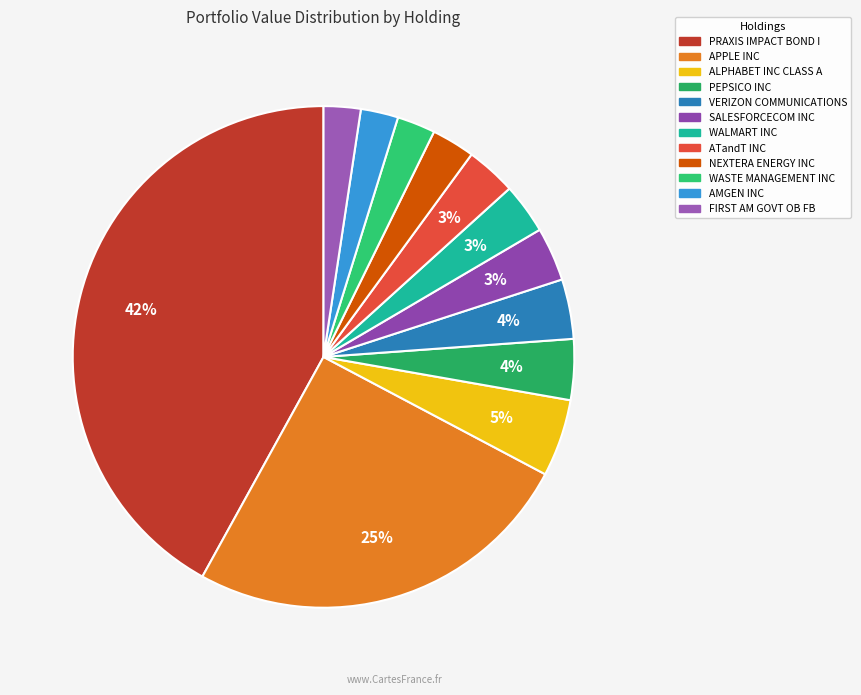

To the nearest percent, what is the difference between the largest and smallest slice percentages?

40%